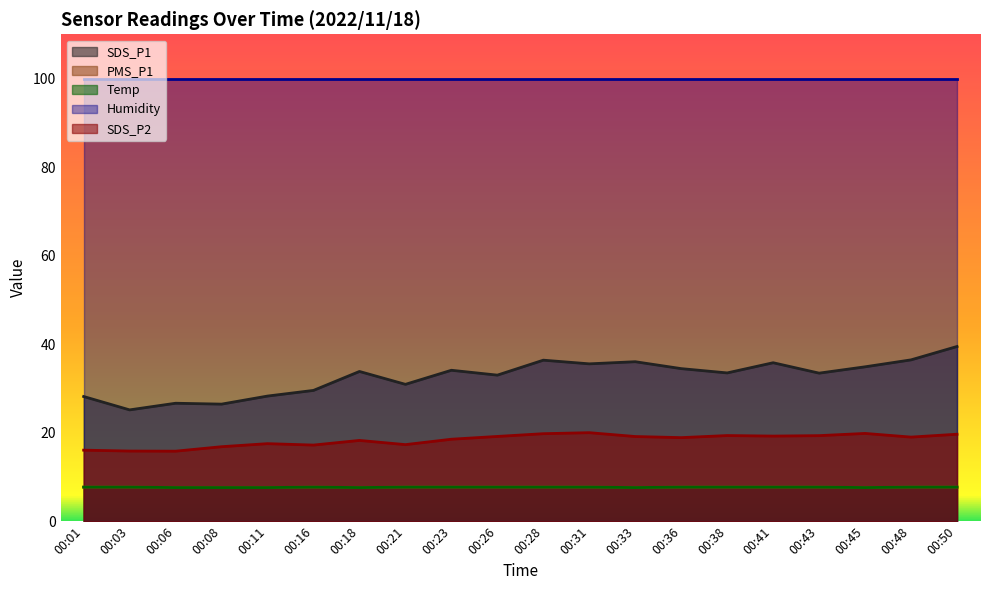

Between 00:18 and 00:41, which series saw the biggest shift?

SDS_P1